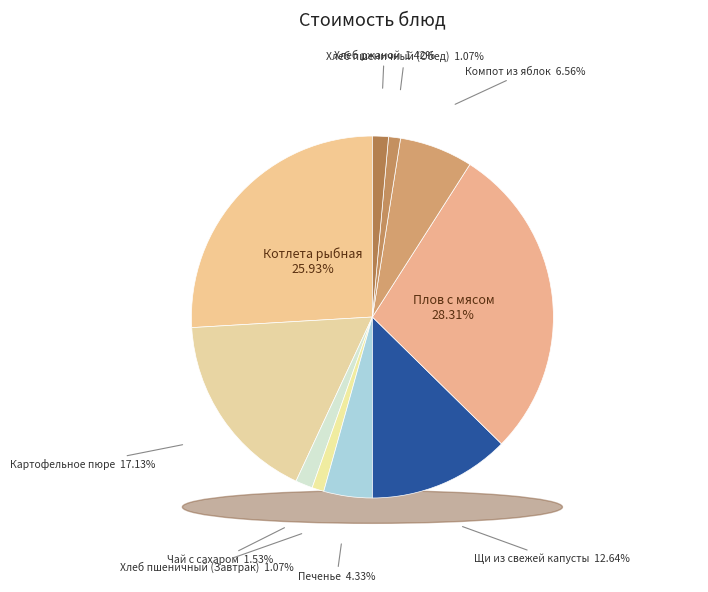

What percentage is the Хлеб ржаной slice, to the nearest percent?

1%